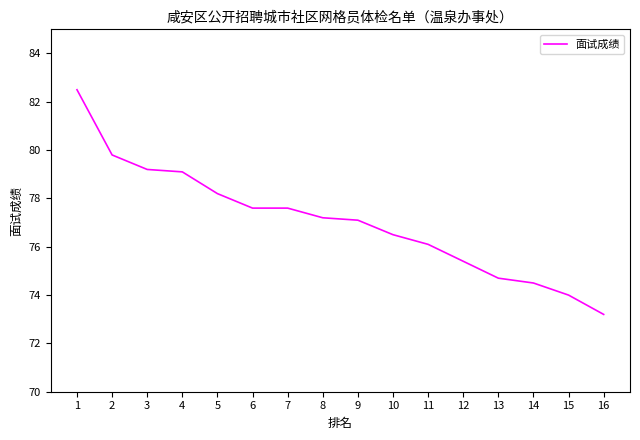

How many distinct data groups are displayed?

1